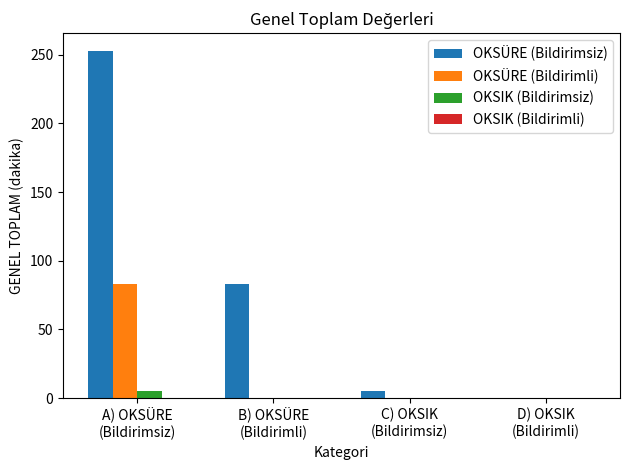

What value does the OKSÜRE (Bildirimsiz) series have at B) OKSÜRE
(Bildirimli)?

83.3